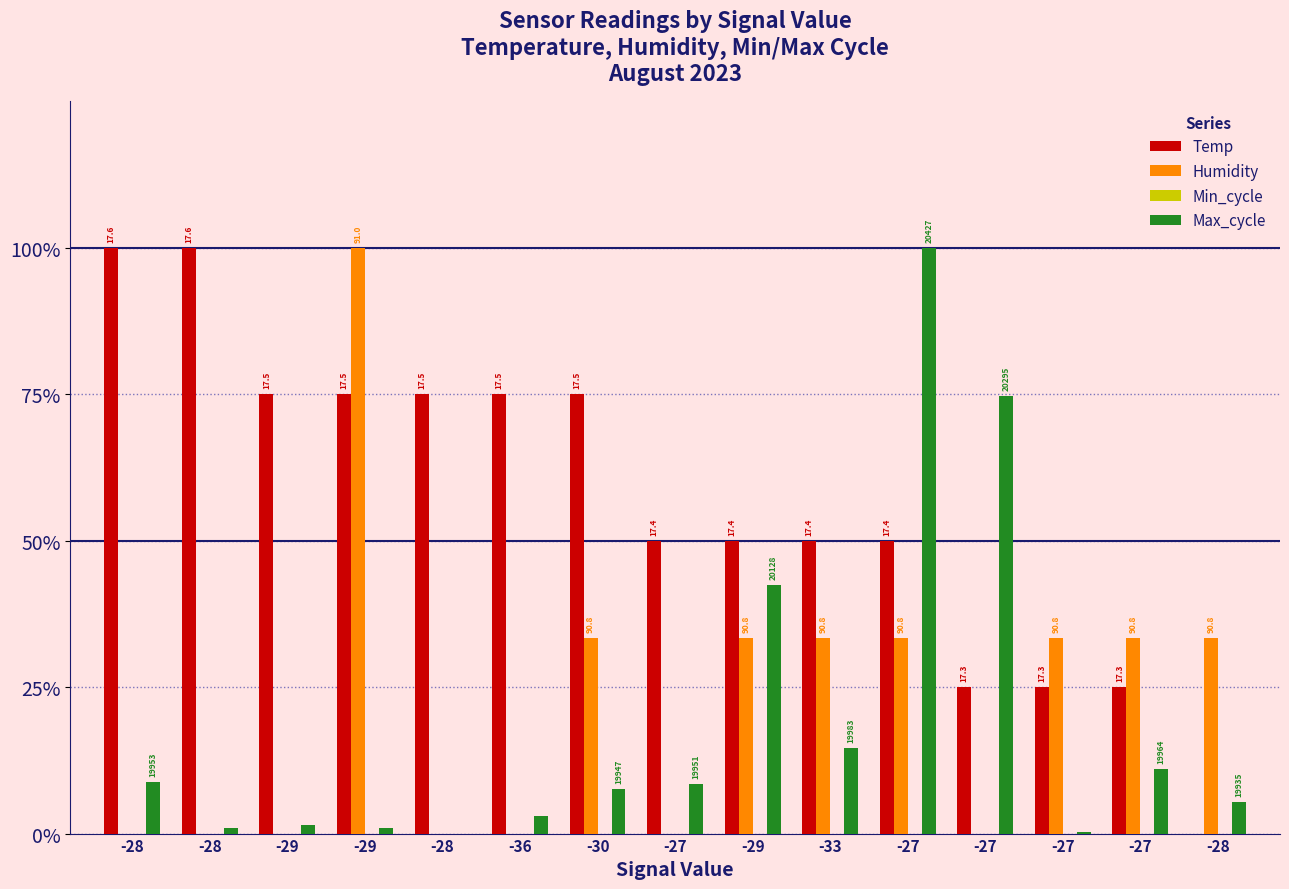

Which series has the largest total across all categories?

Temp